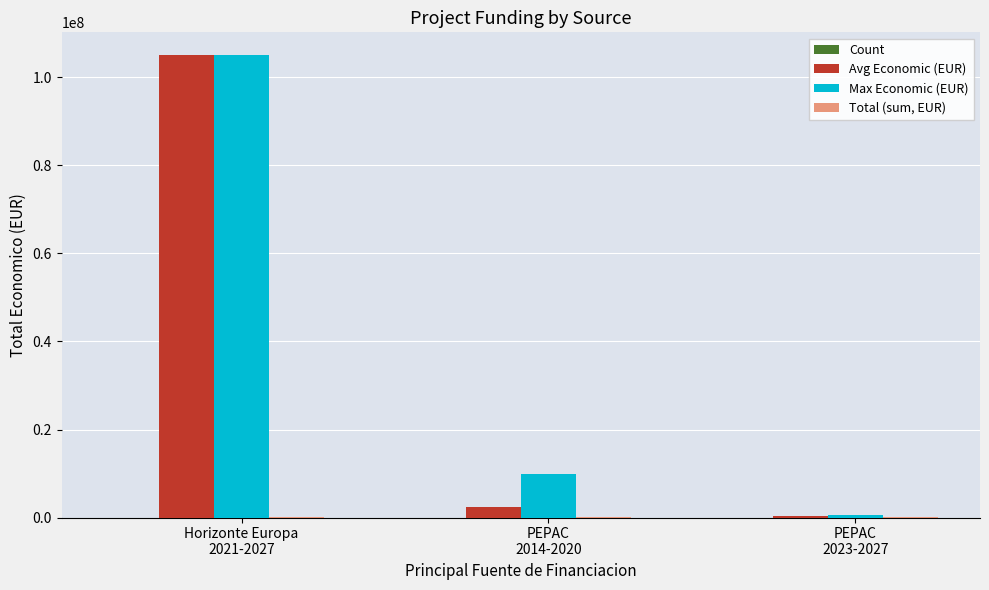

What is the greatest value displayed?

105000000